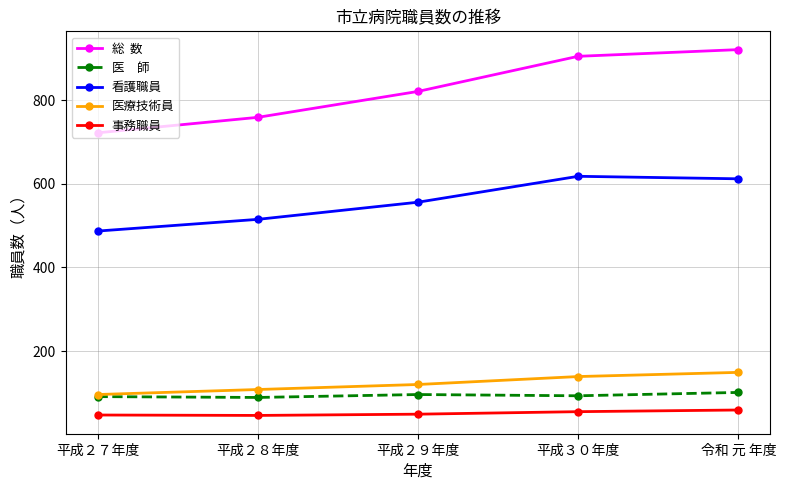

What is the smallest value displayed?

46